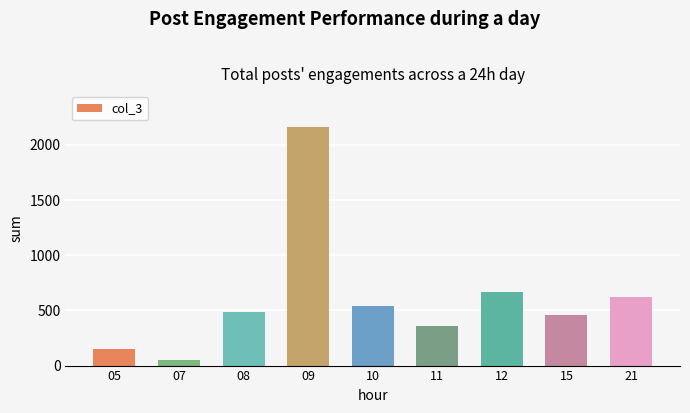

At which category does the chart reach its peak across all series?

09